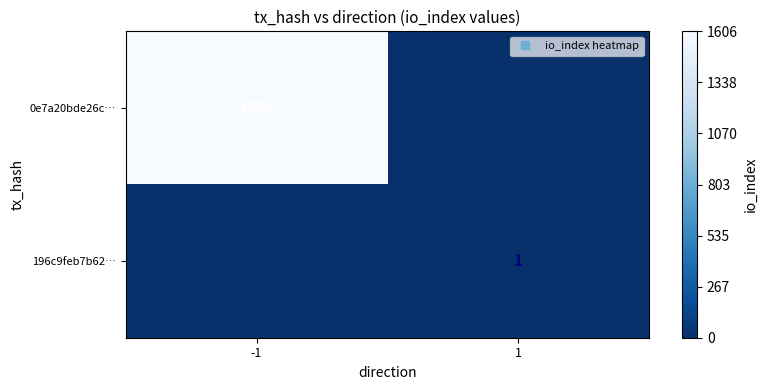

What is the spread (max minus min) of values at -1?

1606